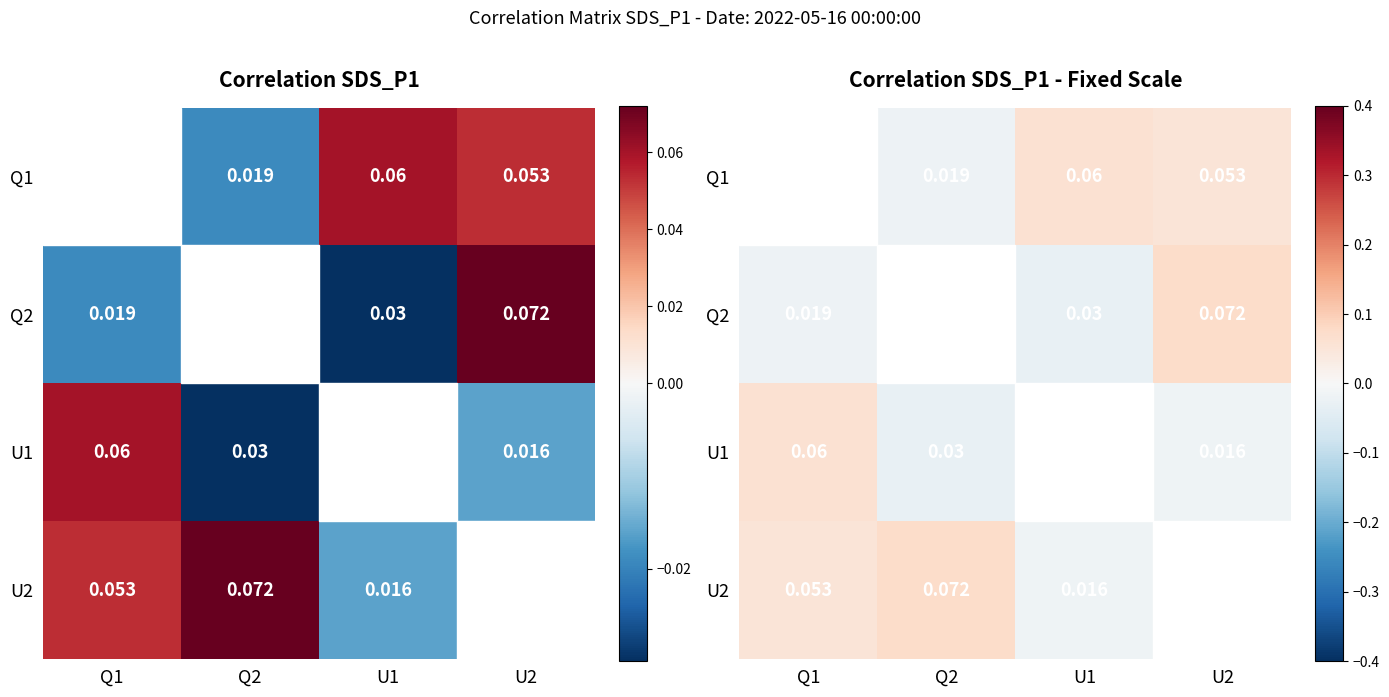

The value of U2 at Q1 is 0.1. True or false?

True